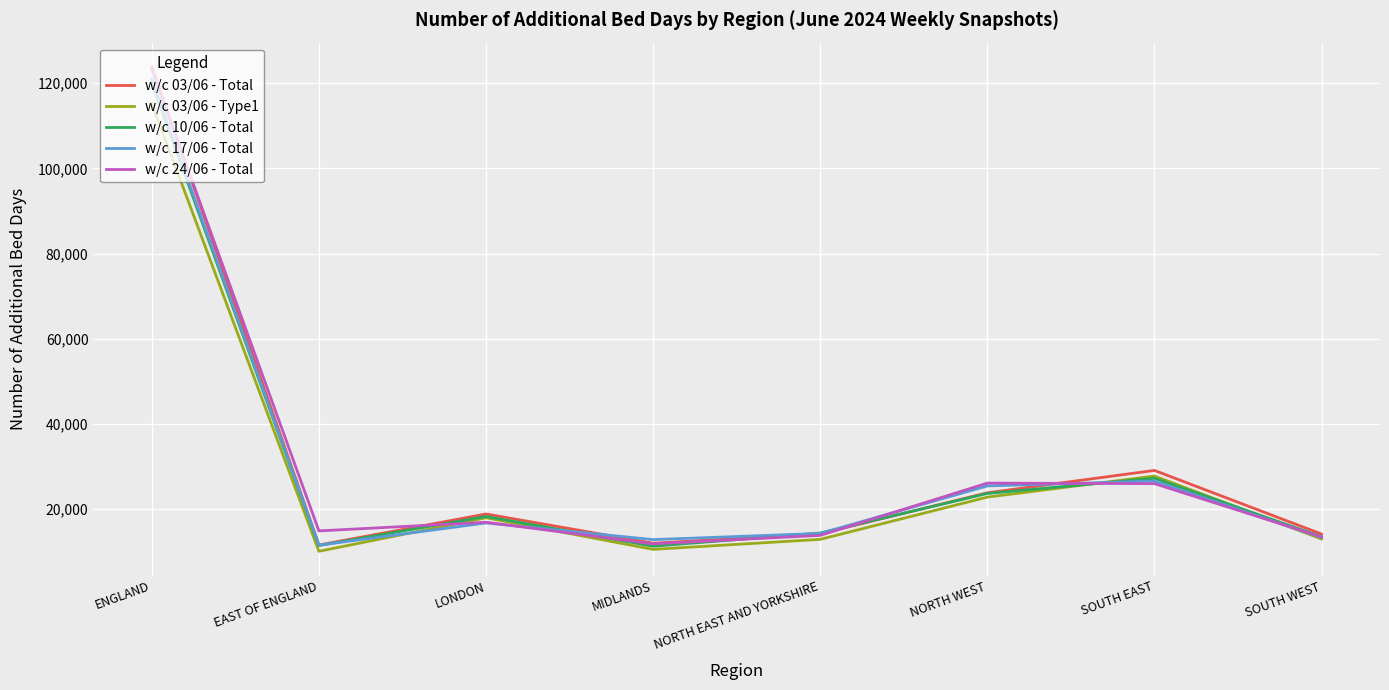

At which label is w/c 03/06 - Total closest to 67711?

SOUTH EAST